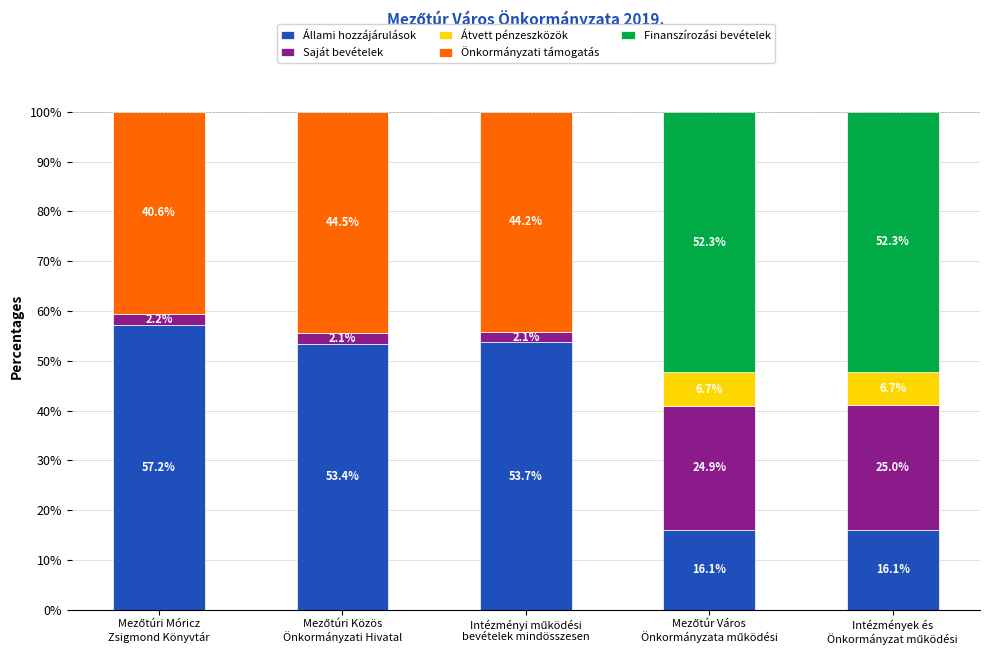

What is the maximum value for Állami hozzájárulások?

57.2